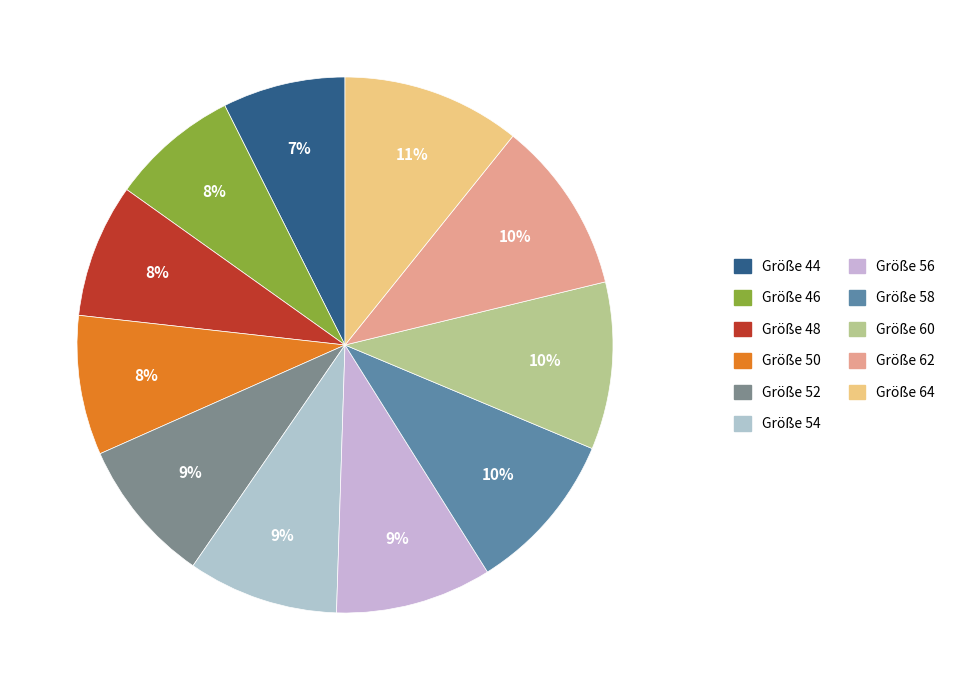

How many slices are in this pie chart?

11